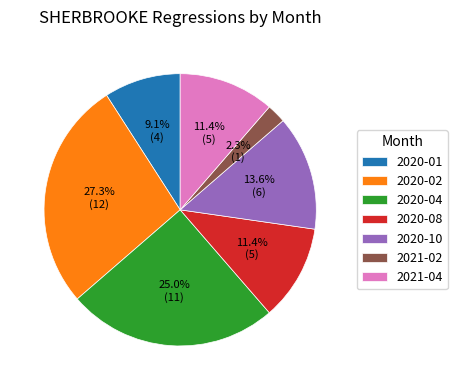

Is there a majority slice in this chart?

No